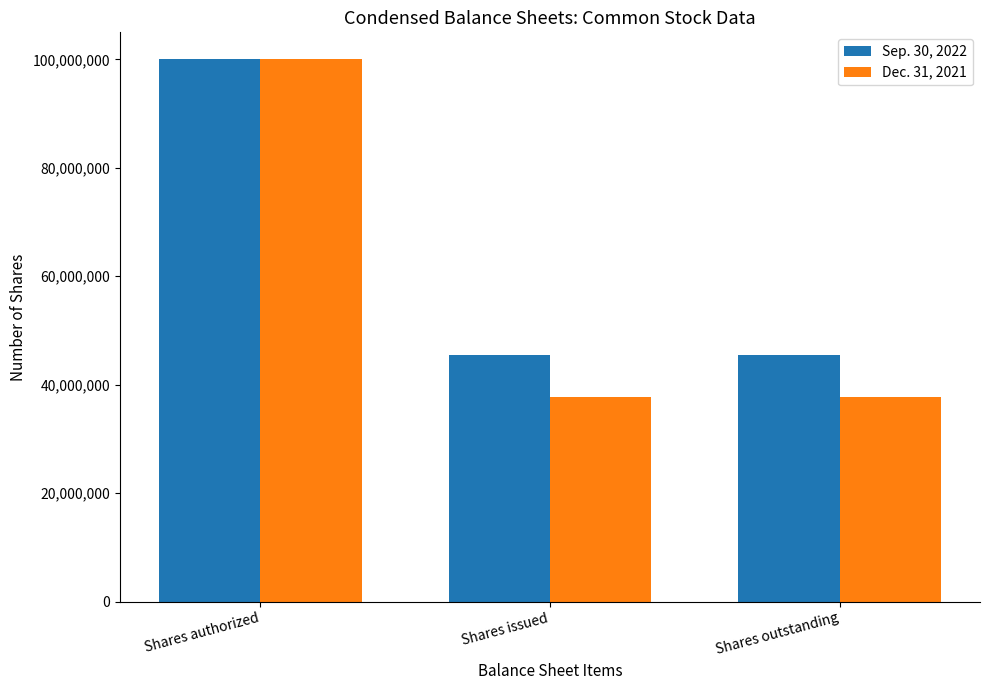

Are the bars grouped side by side (vs. stacked)?

Yes